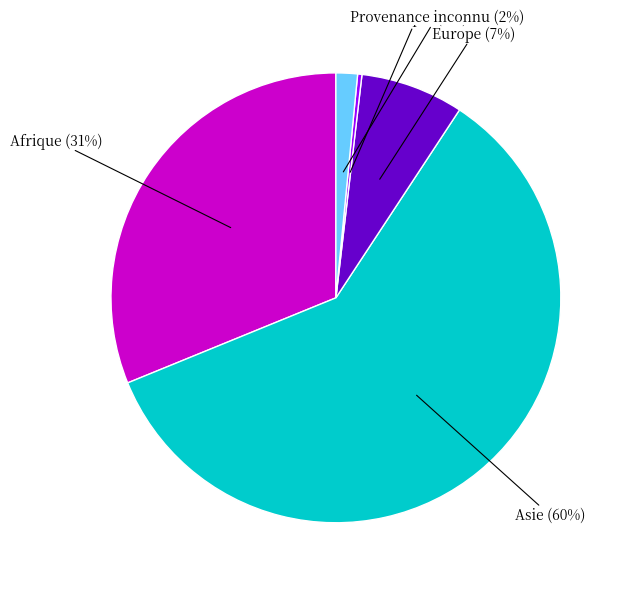

To the nearest percent, what is the average slice percentage?

20%